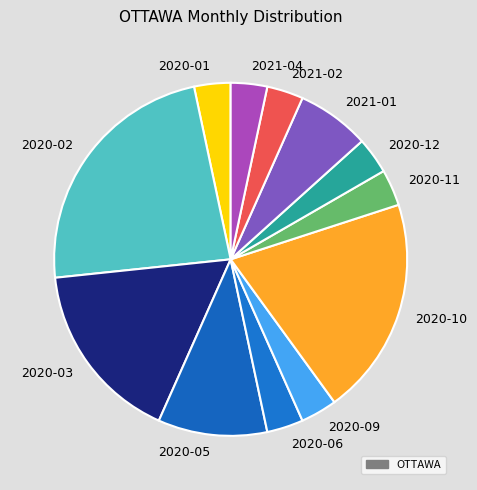

The 2020-05 slice represents 1% of the pie. True or false?

False